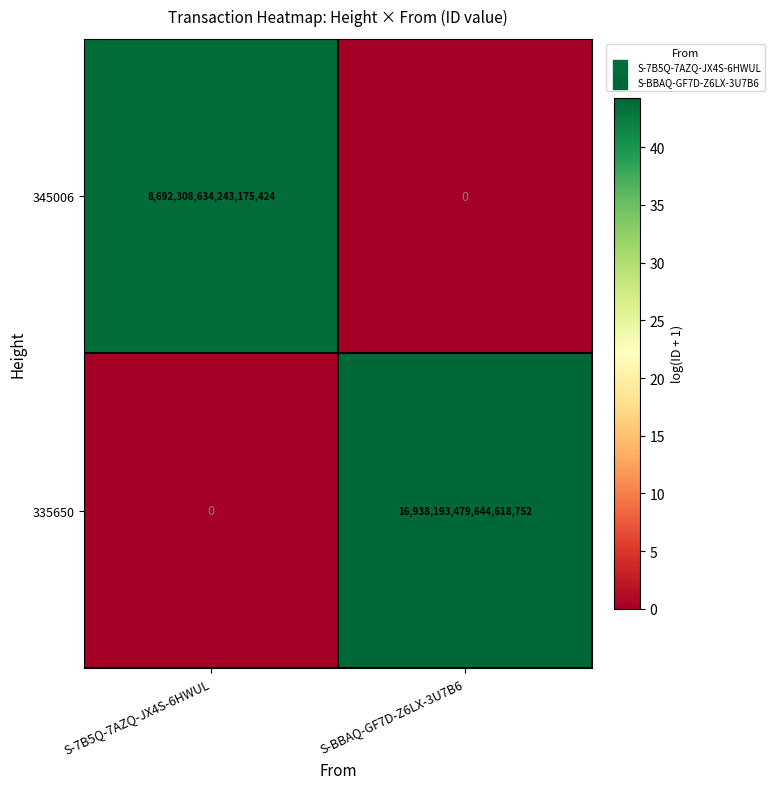

List the labels in order of 345006 value, smallest first.

S-BBAQ-GF7D-Z6LX-3U7B6, S-7B5Q-7AZQ-JX4S-6HWUL